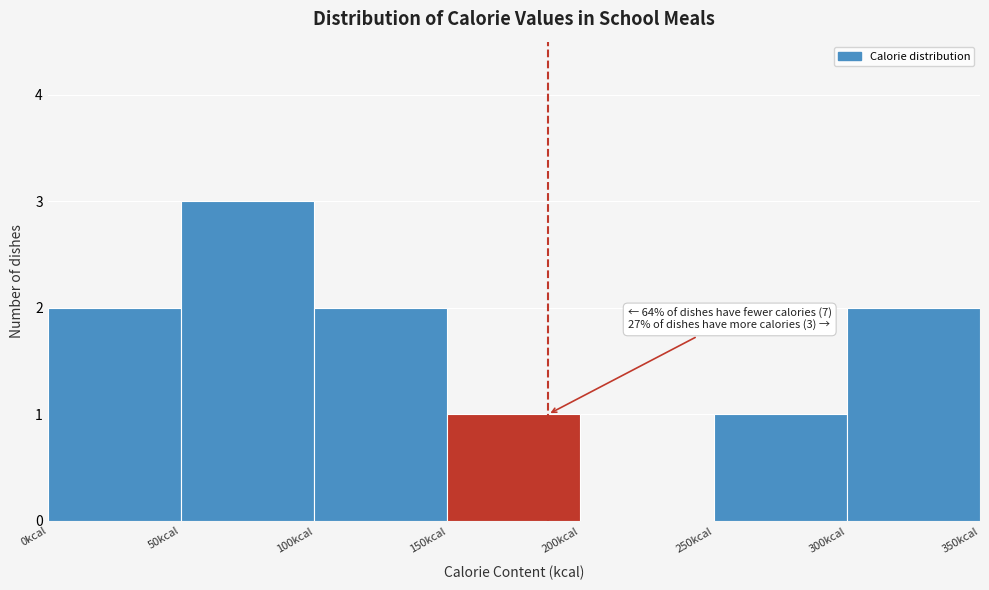

Over which range of the x-axis is the bar tallest?

50 to 100